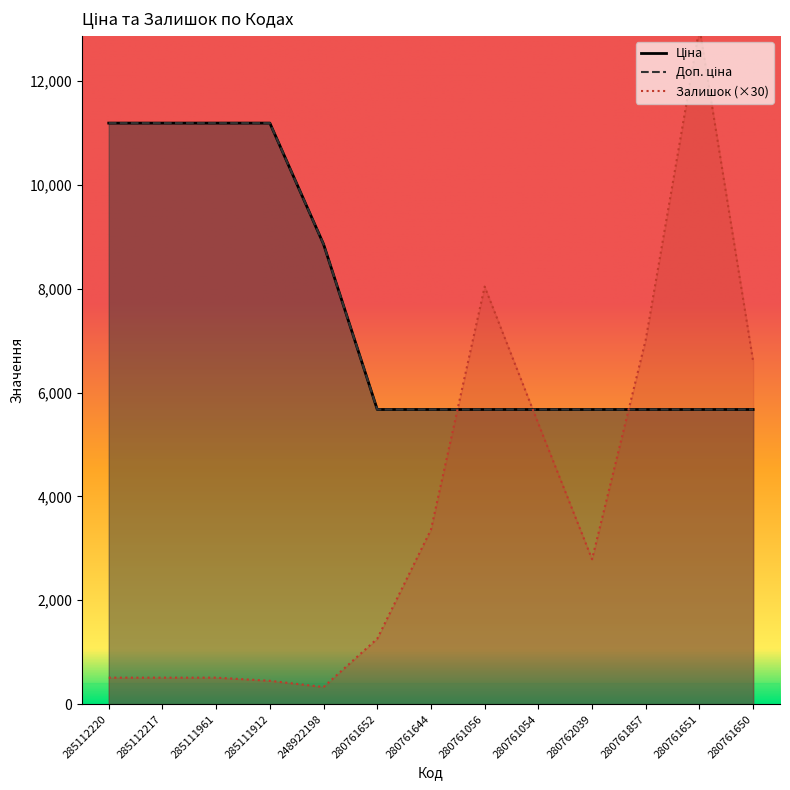

At 285111912, list the series in order from largest to smallest.

Ціна, Доп. ціна, Залишок